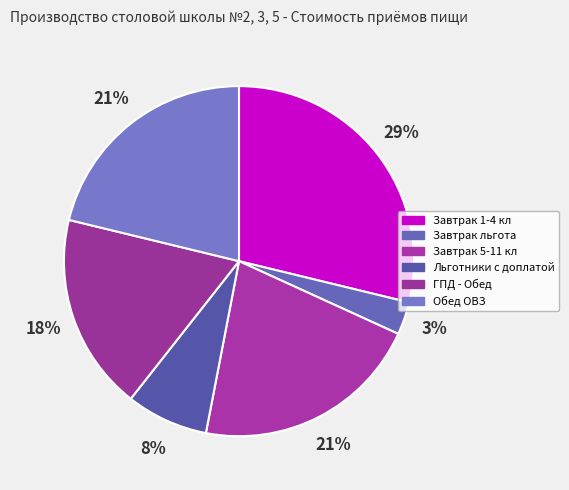

Which slice is the smallest?

Завтрак льгота